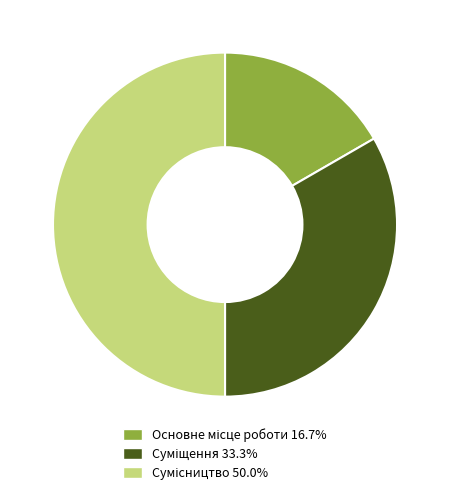

How many slices are in this pie chart?

3